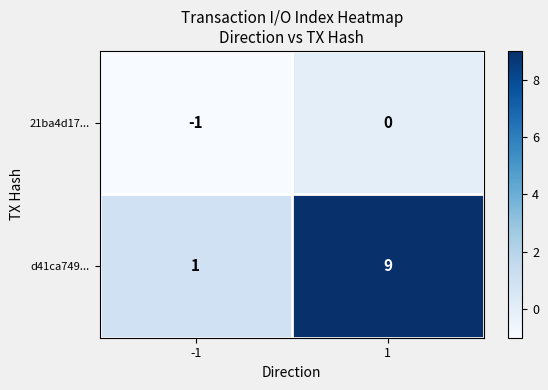

Reading left to right, list all the values displayed in this chart.

21ba4d17...: -1	0
d41ca749...: 1	9